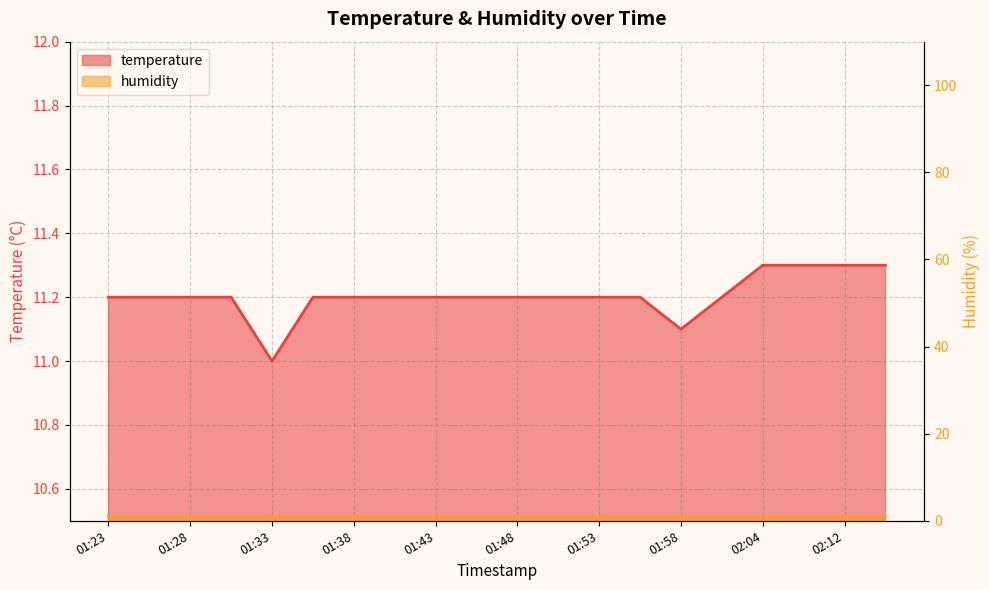

Which category has the lowest value across all series?

01:33